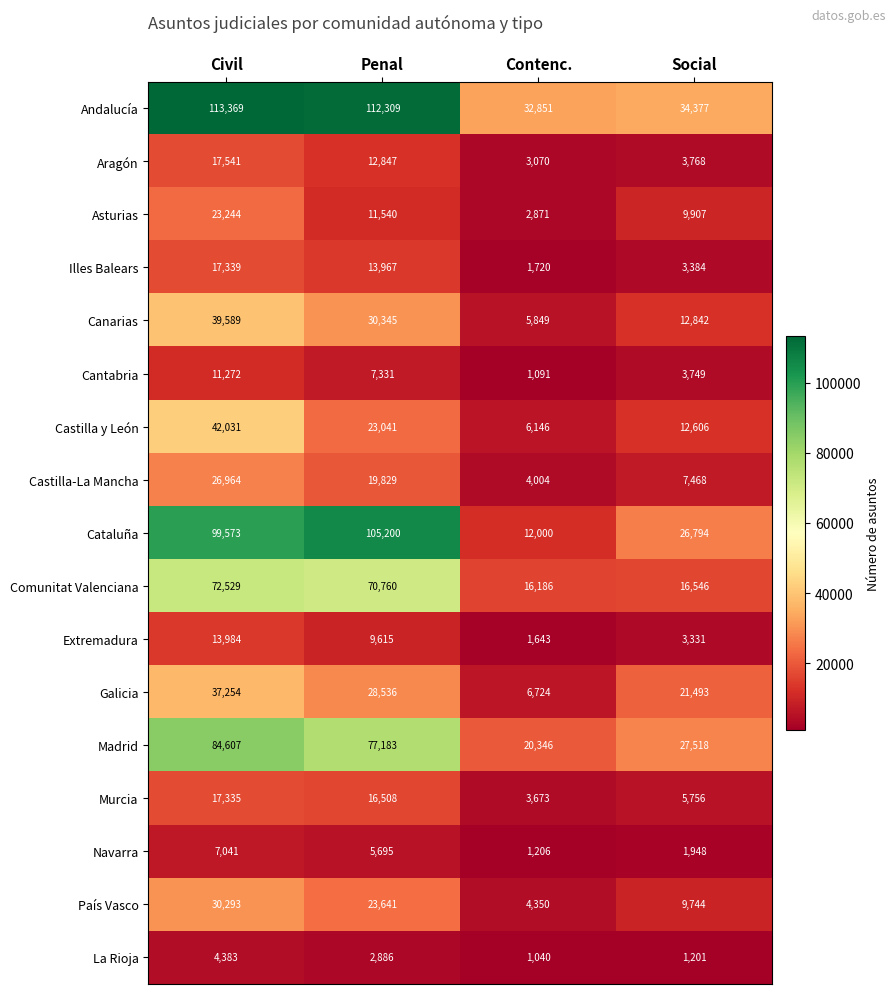

What value does the Murcia series have at Penal, to the nearest 100?

16500